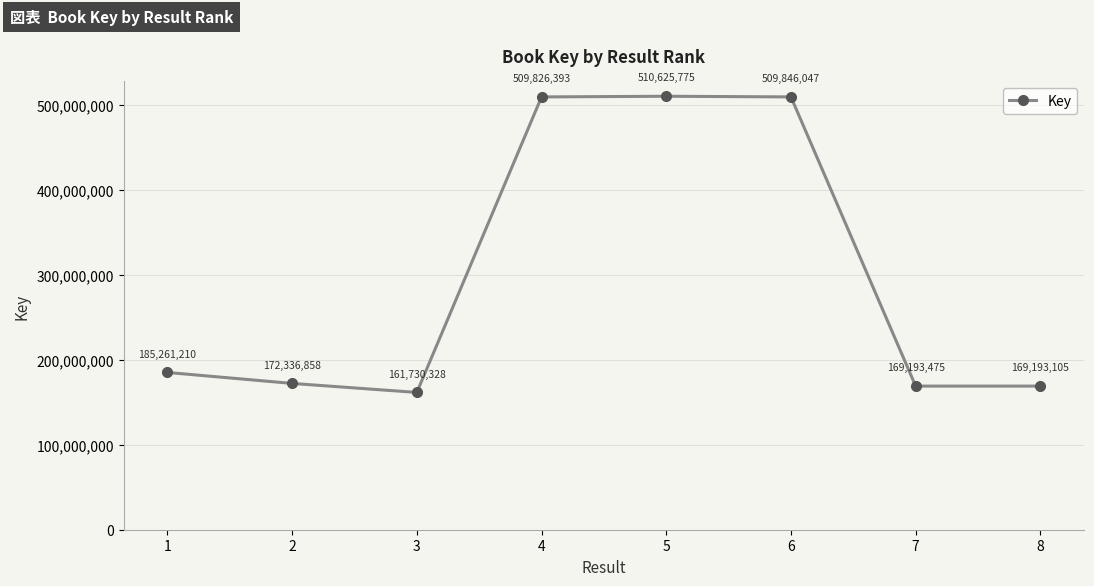

At which category does the chart reach its minimum across all series?

3